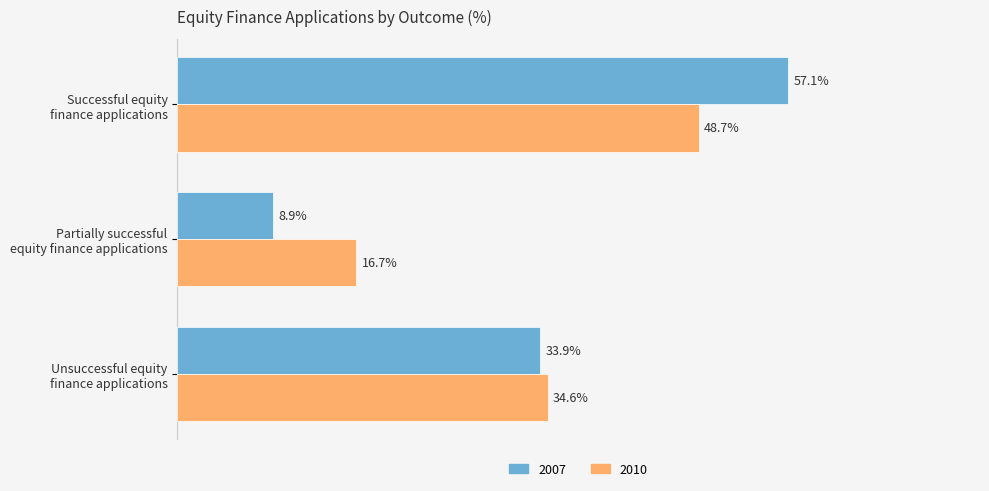

Rank the series by their maximum value, from highest to lowest.

2007, 2010